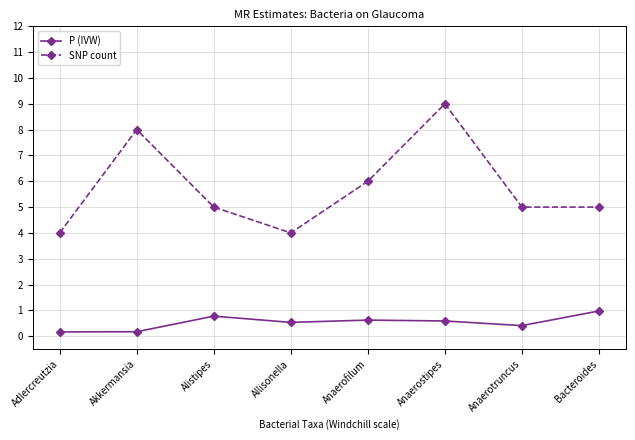

What is the difference between the SNP count values at Anaerostipes and Anaerofilum?

3.0